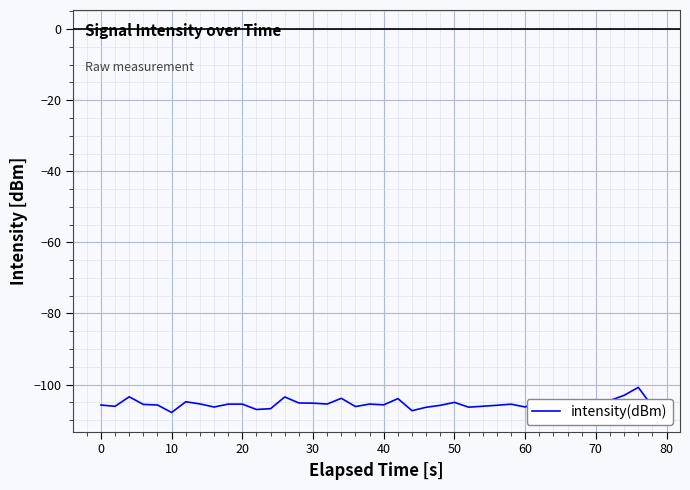

What is the difference between the maximum and minimum values?

7.1